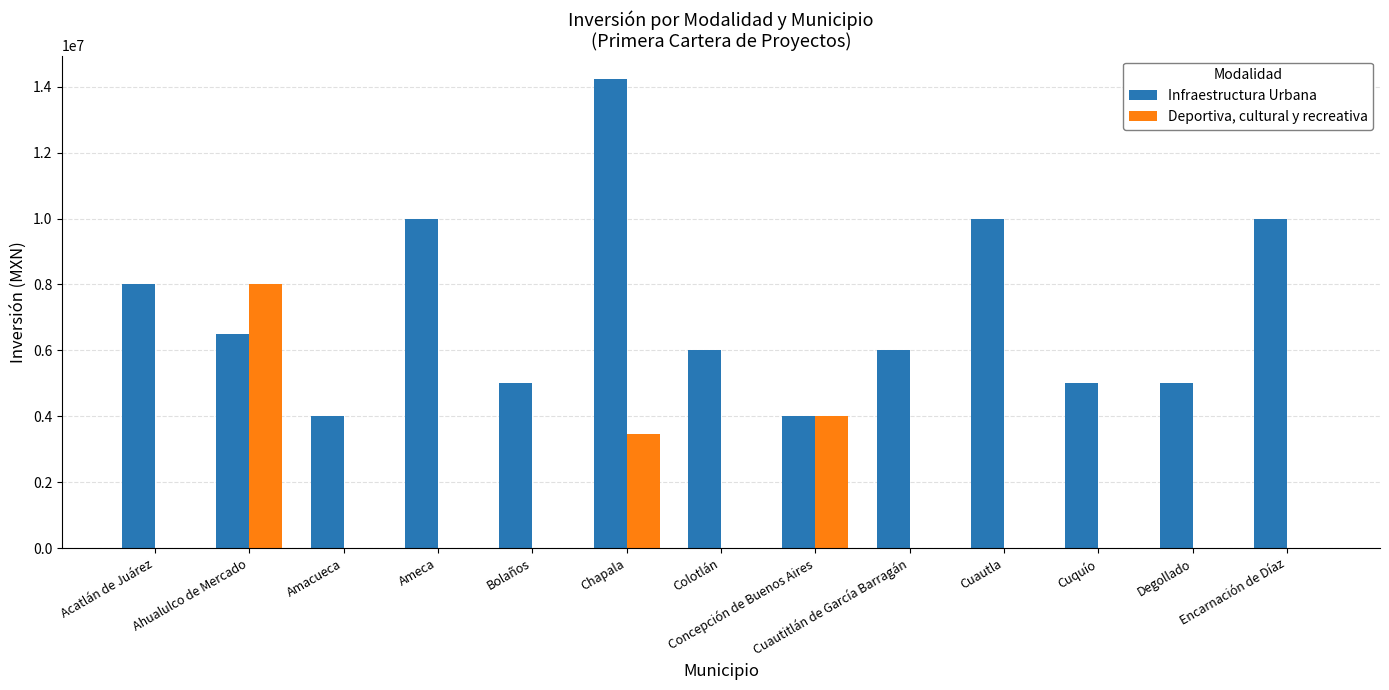

At which label does Deportiva, cultural y recreativa reach its peak?

Ahualulco de Mercado